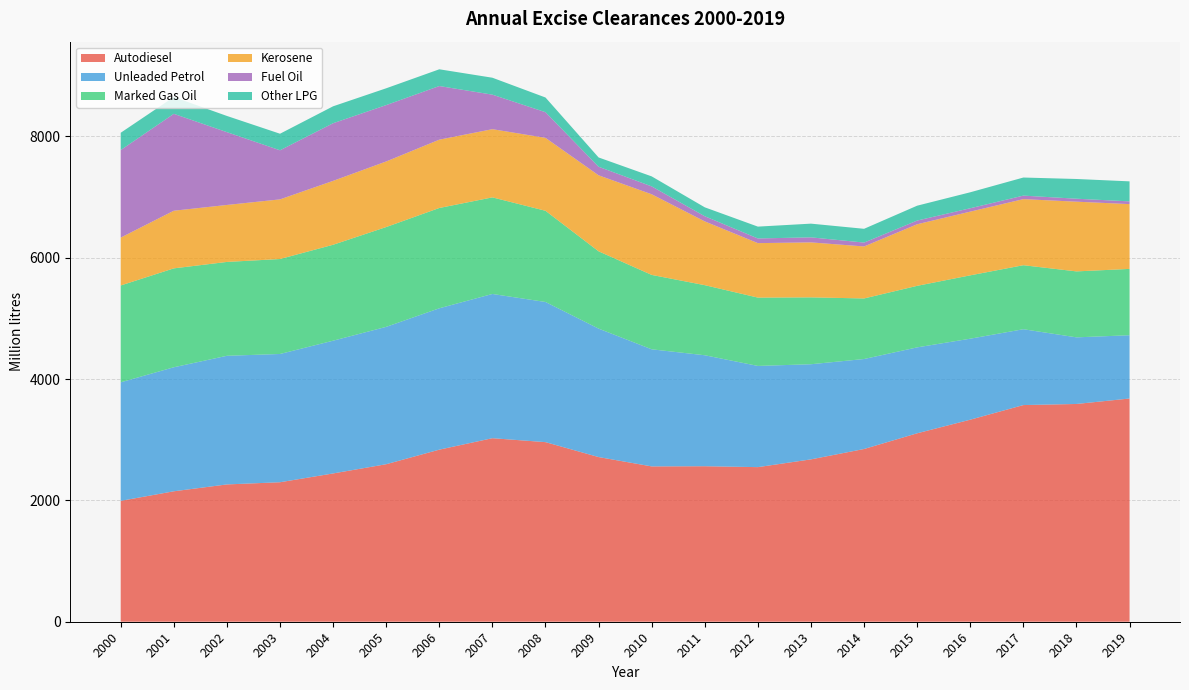

Reading left to right, what are all the values shown in this chart?

Autodiesel: 1992	2150	2263	2299	2444	2596	2836	3025	2960	2714	2560	2563	2548	2676	2847	3106	3330	3571	3589	3679
Unleaded Petrol: 1954	2044	2120	2114	2188	2264	2330	2377	2310	2117	1930	1829	1668	1568	1483	1416	1335	1250	1098	1043
Marked Gas Oil: 1596	1630	1547	1565	1581	1645	1653	1592	1503	1274	1226	1155	1126	1102	998	1014	1044	1055	1087	1093
Kerosene: 789	950	939	983	1053	1081	1126	1124	1202	1253	1329	1051	898	906	857	1015	1050	1089	1149	1068
Fuel Oil: 1443	1597	1200	809	950	929	884	569	423	141	130	85	77	83	64	61	56	58	49	45
Other LPG: 285	277	267	273	279	277	276	279	242	153	165	147	195	226	227	245	263	298	325	330